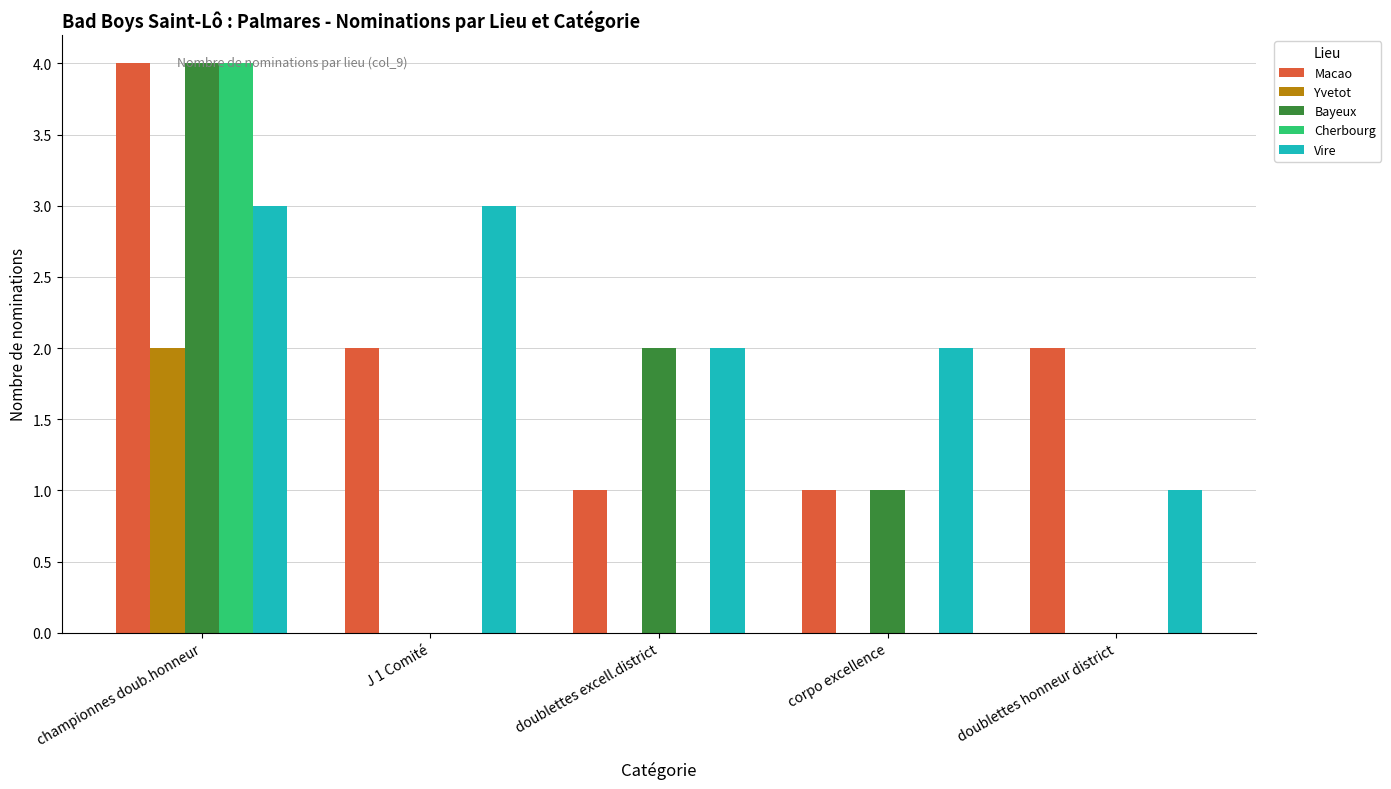

How many Vire values are between 2 and 3?

4